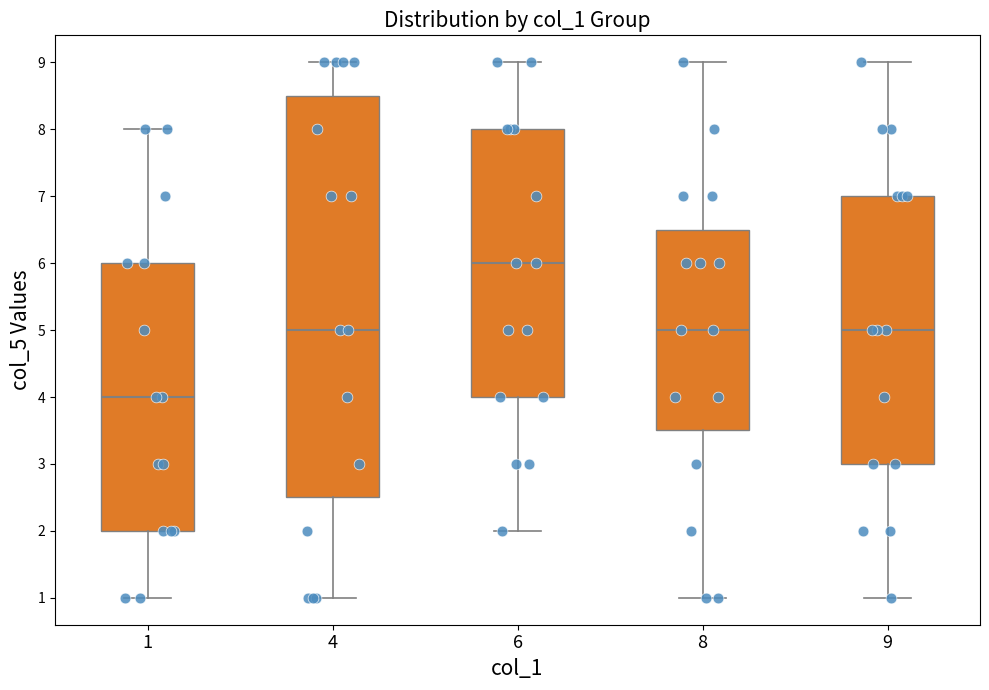

Comparing the boxes themselves (not the whiskers), which one is the tallest?

4